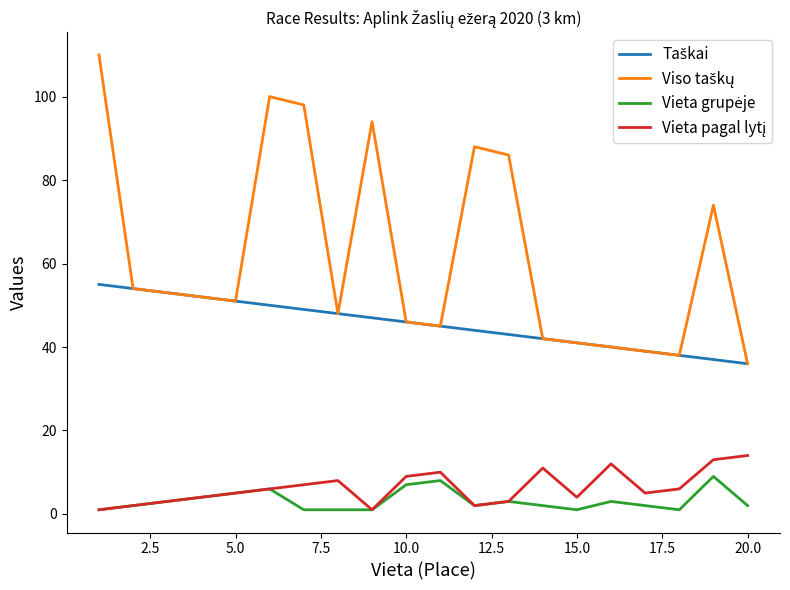

Is this an area chart (filled region under the line)?

No